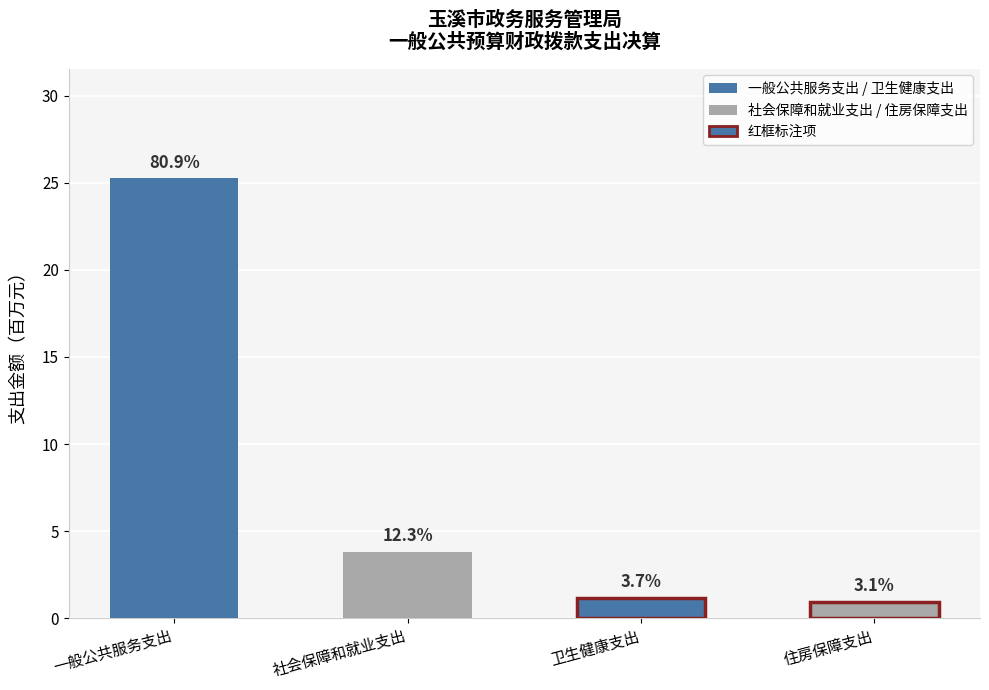

Reading right to left, extract all data points from this chart.

住房保障支出=1.0	卫生健康支出=1.1	社会保障和就业支出=3.8	一般公共服务支出=25.2